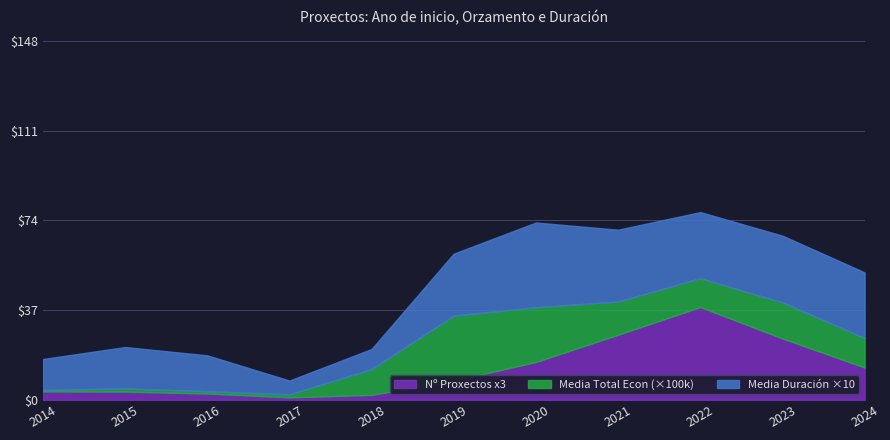

What is the maximum value for Nº Proxectos x3?

38.3